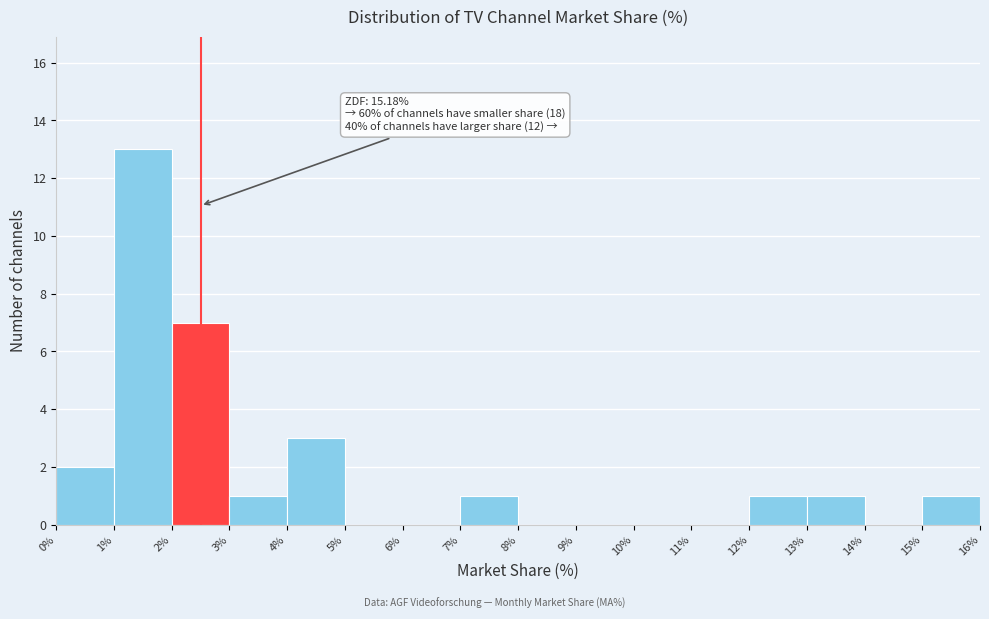

Which range on the x-axis has the tallest bar?

1% to 2%